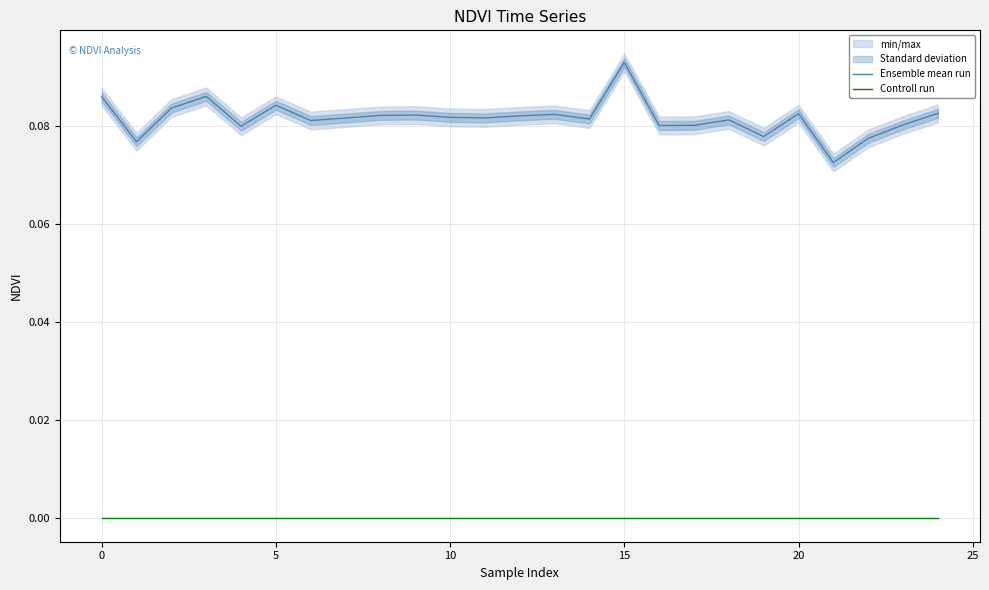

Reading left to right, extract all data points from this chart.

Ensemble mean run: 0.1	0.1	0.1	0.1	0.1	0.1	0.1	0.1	0.1	0.1	0.1	0.1	0.1	0.1	0.1	0.1	0.1	0.1	0.1	0.1	0.1	0.1	0.1	0.1	0.1
Controll run: 0.0	0.0	0.0	0.0	0.0	0.0	0.0	0.0	0.0	0.0	0.0	0.0	0.0	0.0	0.0	0.0	0.0	0.0	0.0	0.0	0.0	0.0	0.0	0.0	0.0